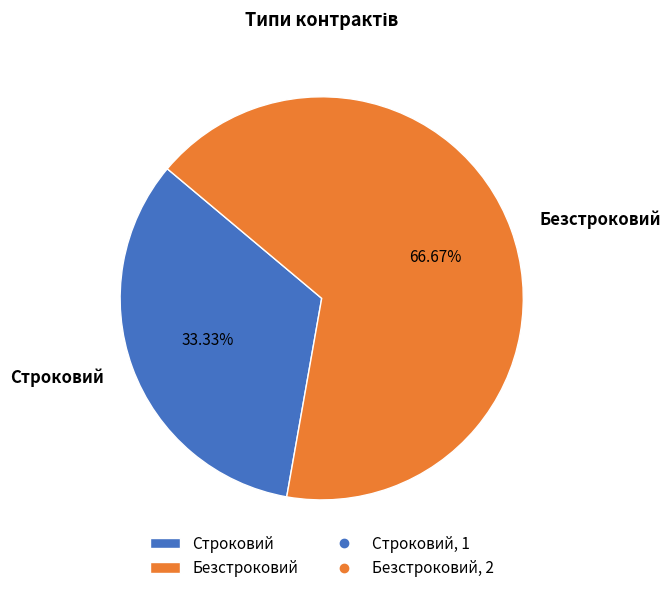

Does Строковий represent more than half of the total?

No